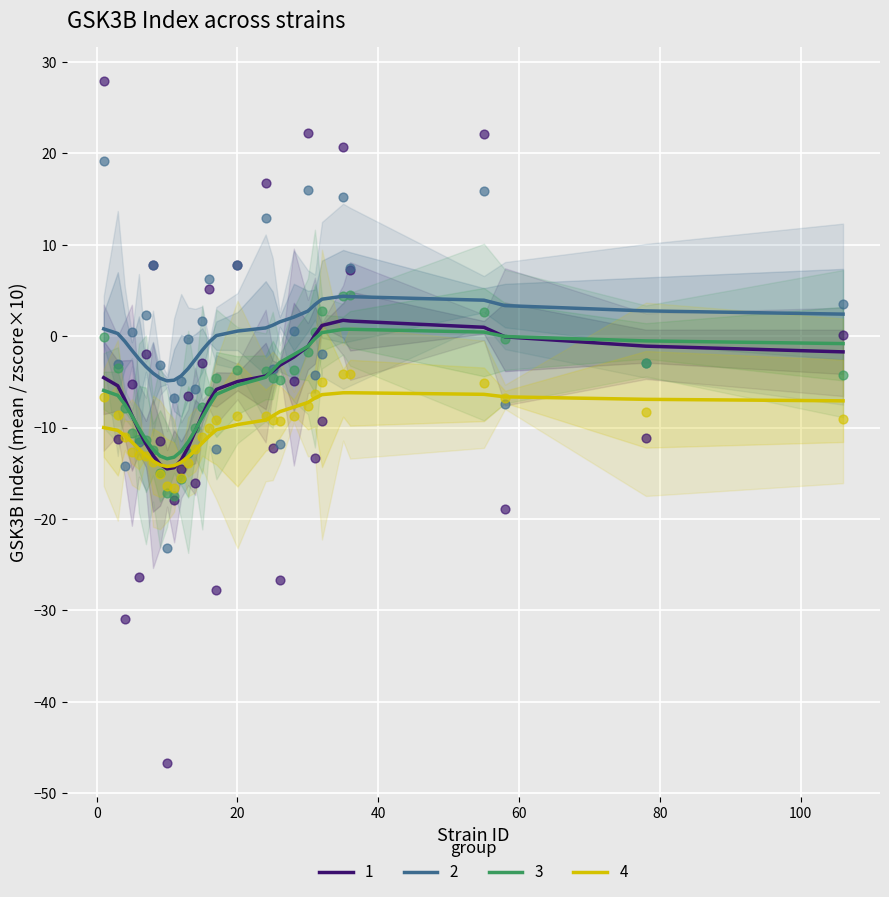

At how many categories does at least one series exceed -40?

30